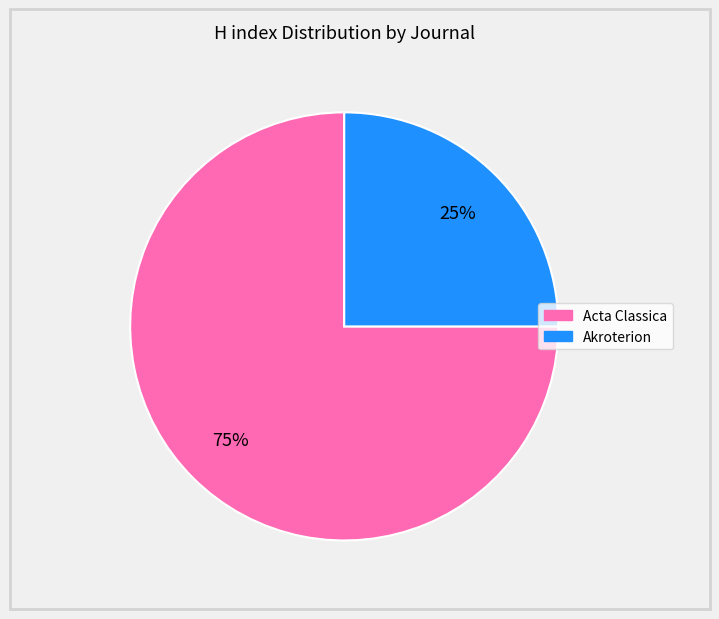

What percentage is the Akroterion slice, to the nearest percent?

25%